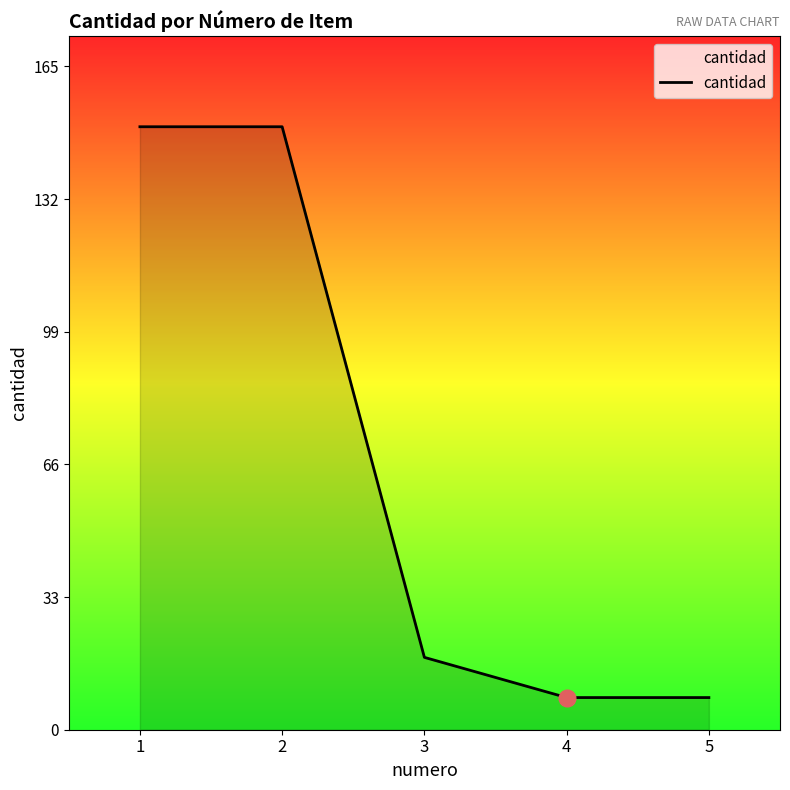

The chart shows a value of 8 at 4. True or false?

True